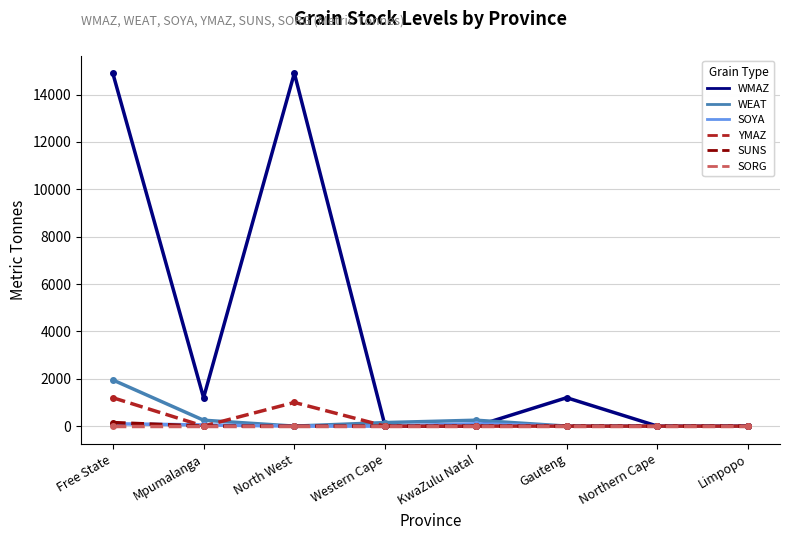

At which category is the sum across all series the highest?

Free State